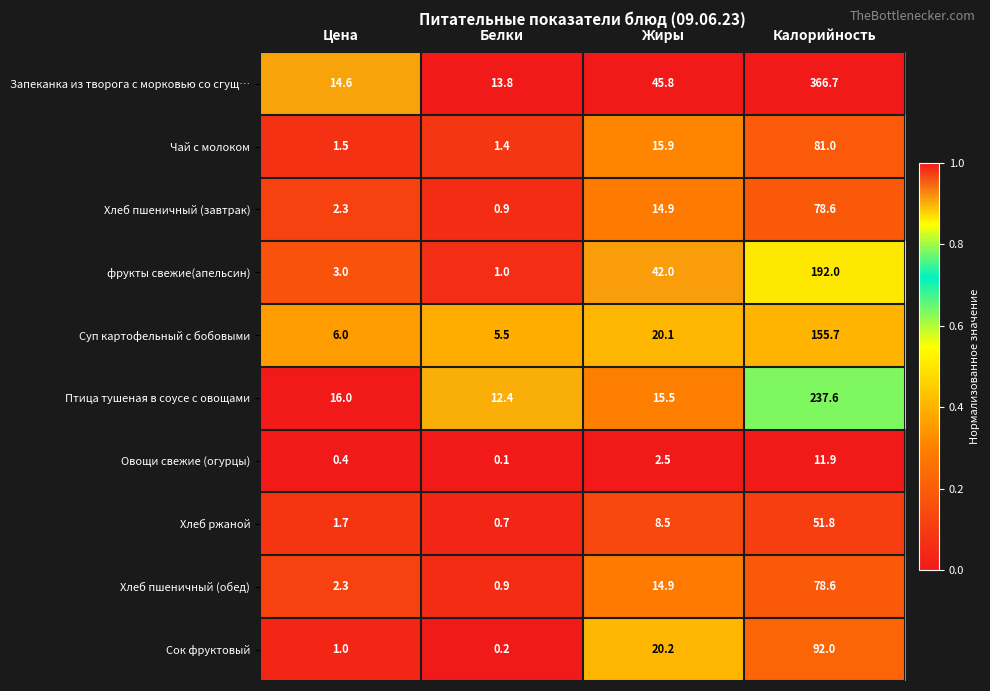

What is the difference between the Овощи свежие (огурцы) values at Цена and Белки?

0.3